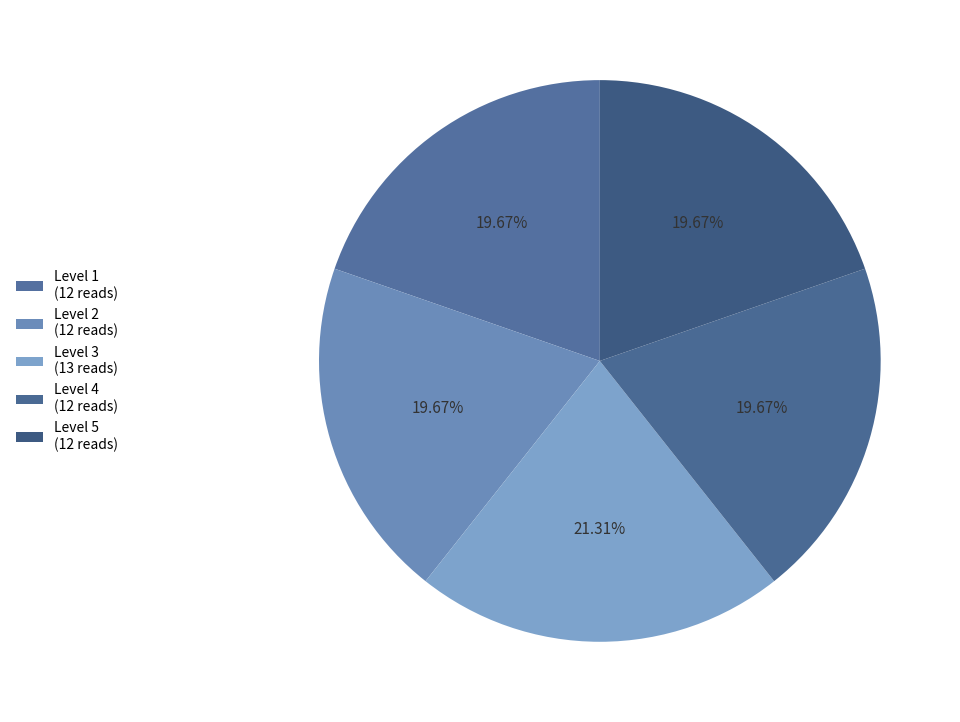

How many segments does this pie chart have?

5